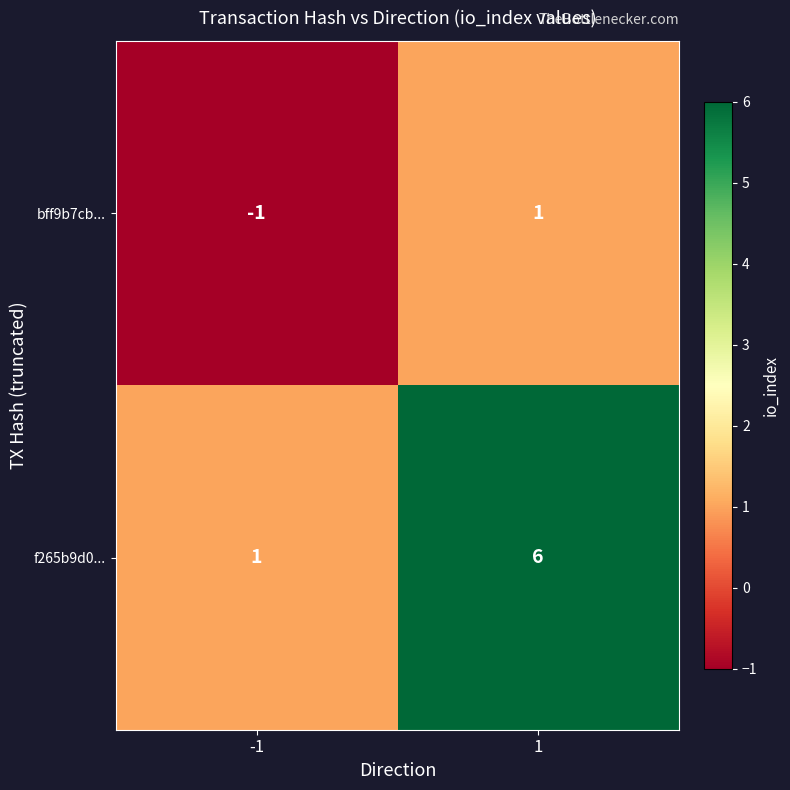

The value of bff9b7cb... at -1 is -1. True or false?

True